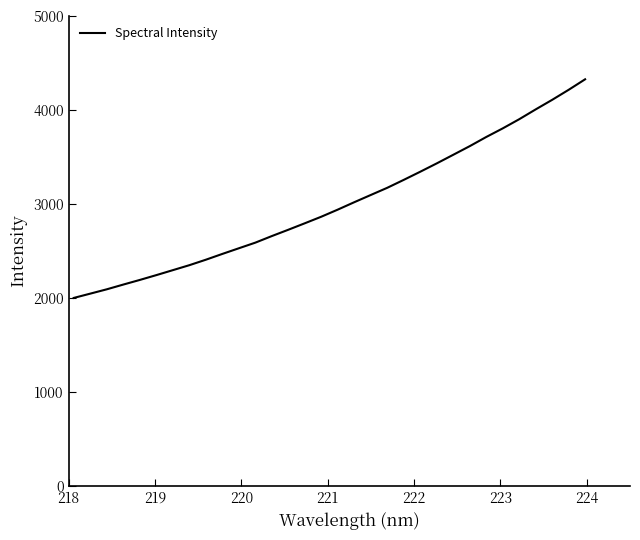

Reading left to right, extract all data points from this chart.

1999.1	2044.9	2090.9	2141.4	2190.6	2241.9	2294.7	2347.6	2405.8	2467.5	2527.7	2587.6	2657.6	2724.9	2793.8	2863.7	2939.3	3018.1	3094.9	3171.4	3255.9	3342.4	3431.1	3522.6	3614.5	3711.8	3803.4	3900.9	4005.5	4107.2	4213.9	4325.8